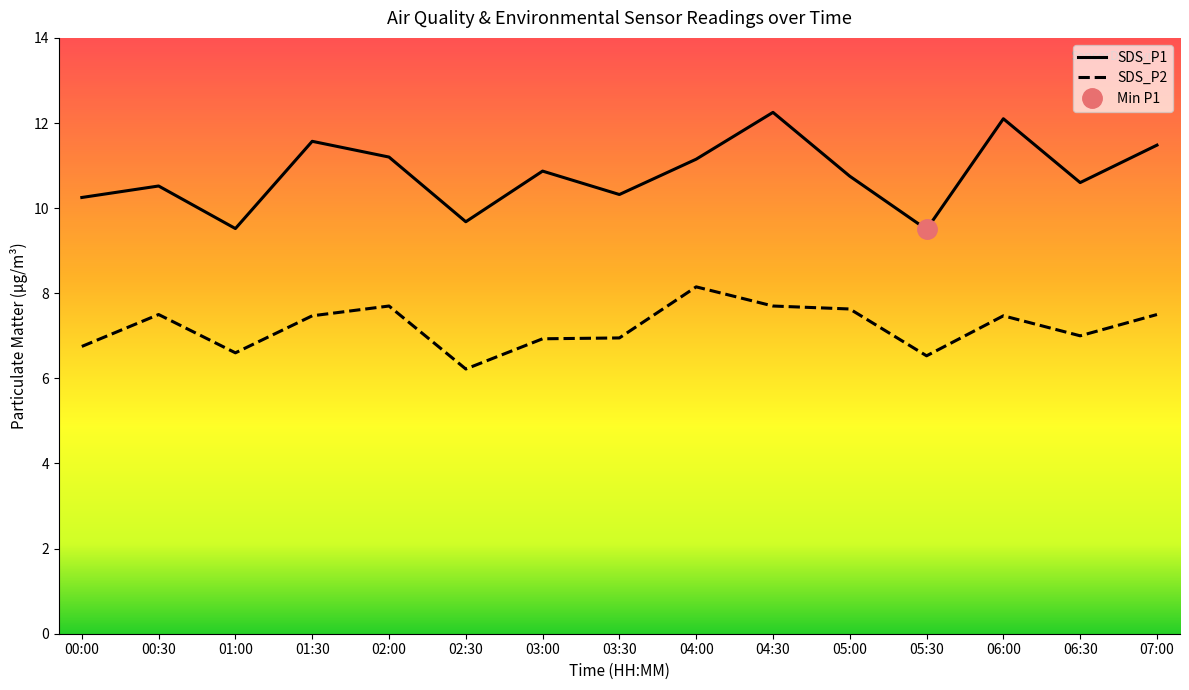

How many data points does each series have?

15